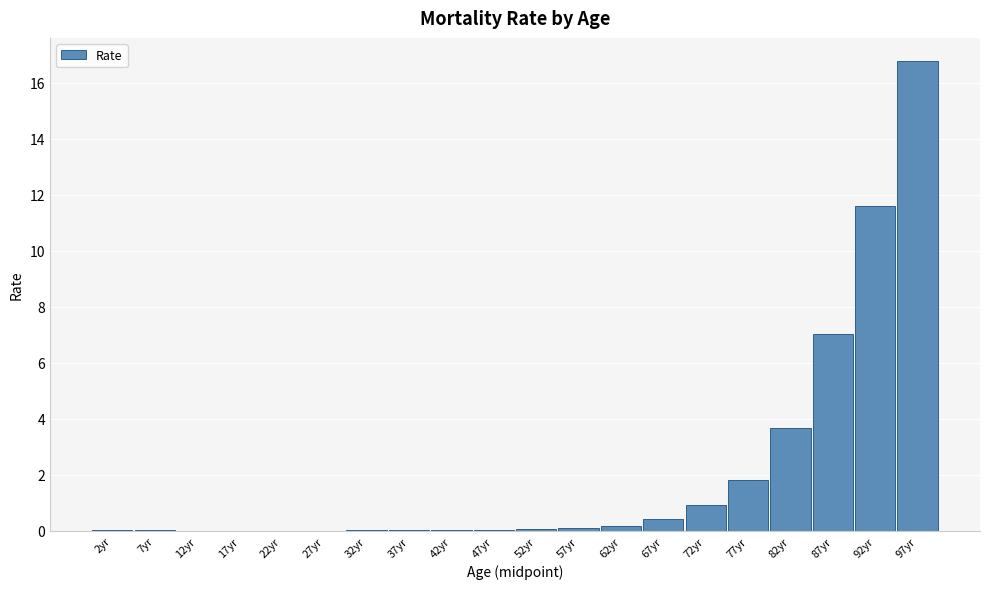

Is it true that the value at 2yr is 0.0?

True